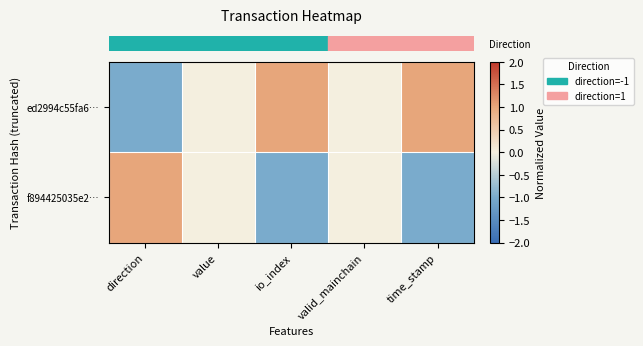

At which category is the sum across all series the highest?

direction